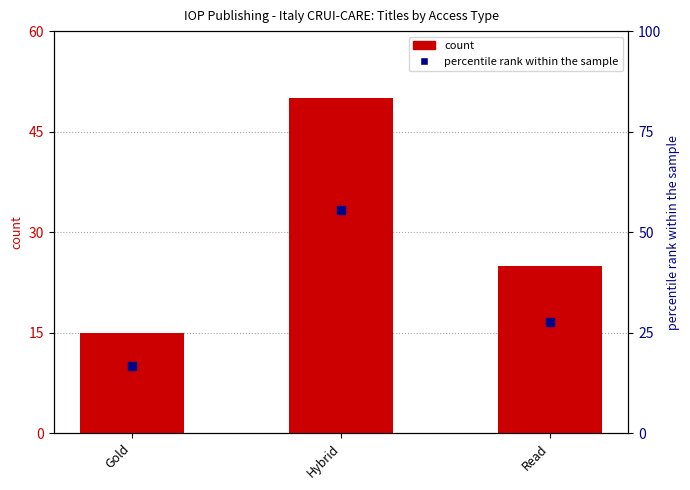

Is the value of count at Gold greater than the value of percentile rank within the sample at Read?

No